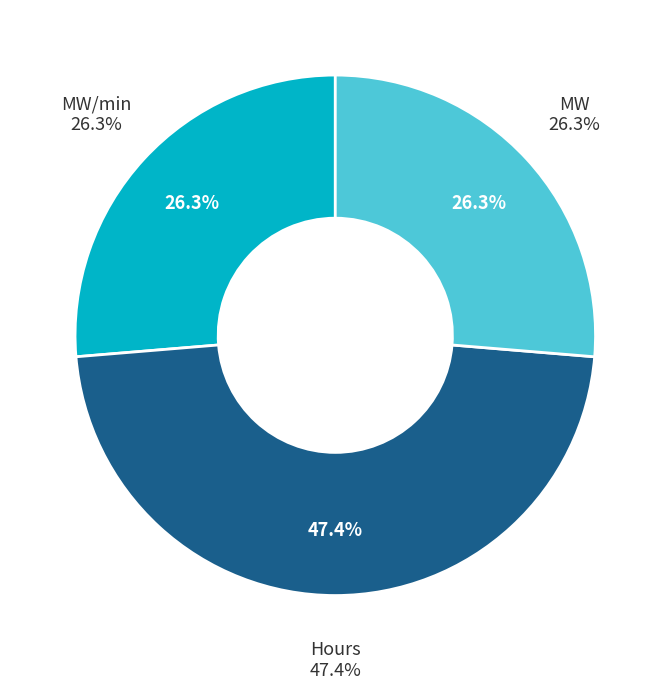

How many slices are in this pie chart?

3